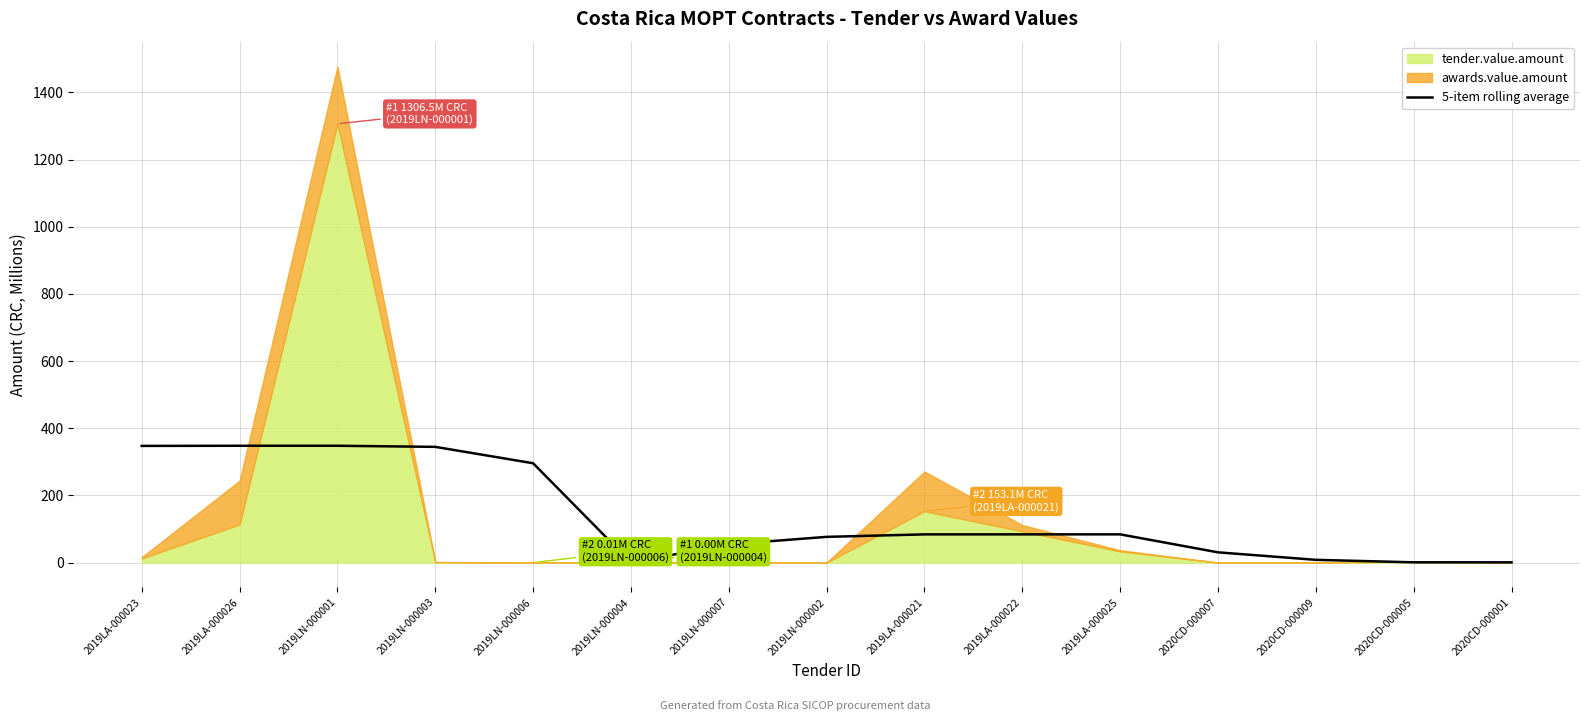

How many data points does each series have?

15